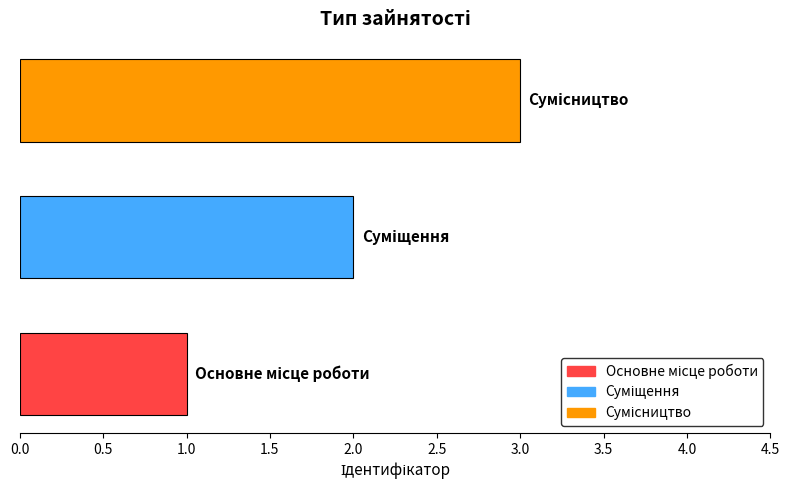

How many values are below 2?

1